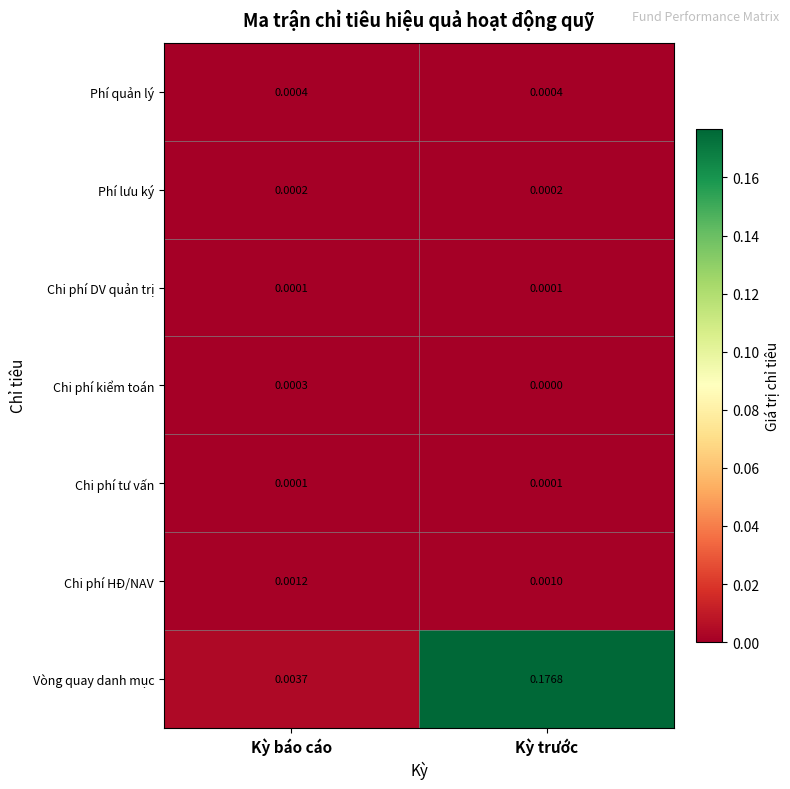

Which category has the highest value across all series?

Kỳ trước